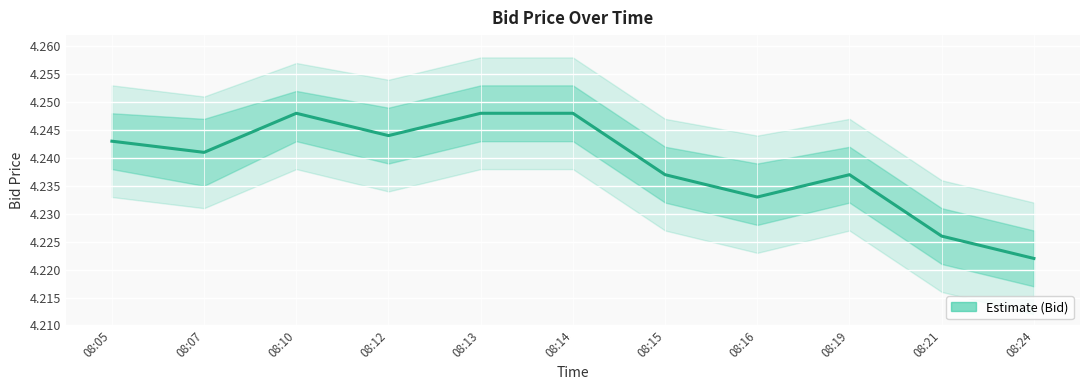

Read the value at 08:10.

4.2